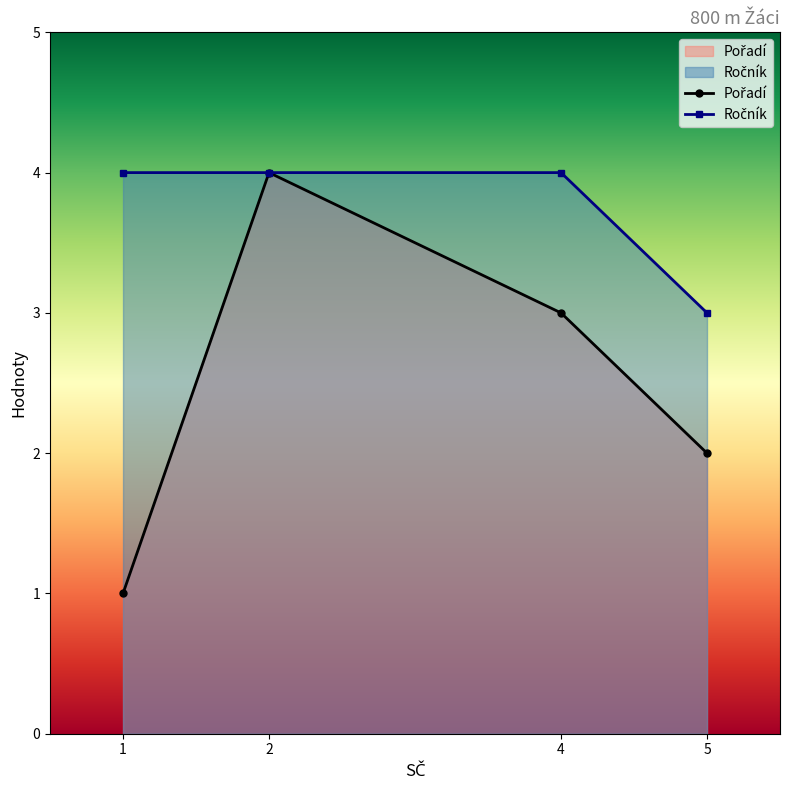

At which label does Ročník reach its peak?

1